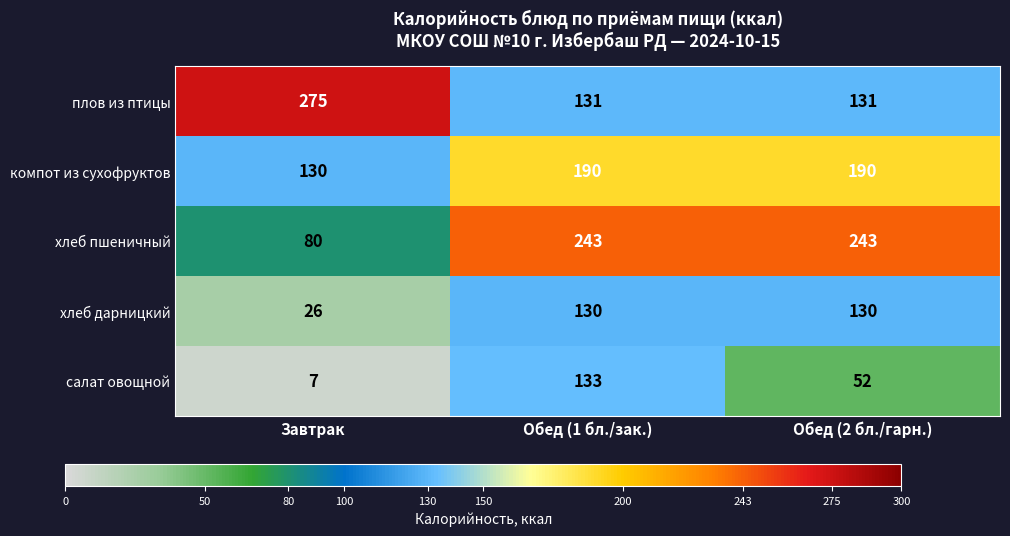

The value of салат овощной at Обед (1 бл./зак.) is 133. True or false?

True